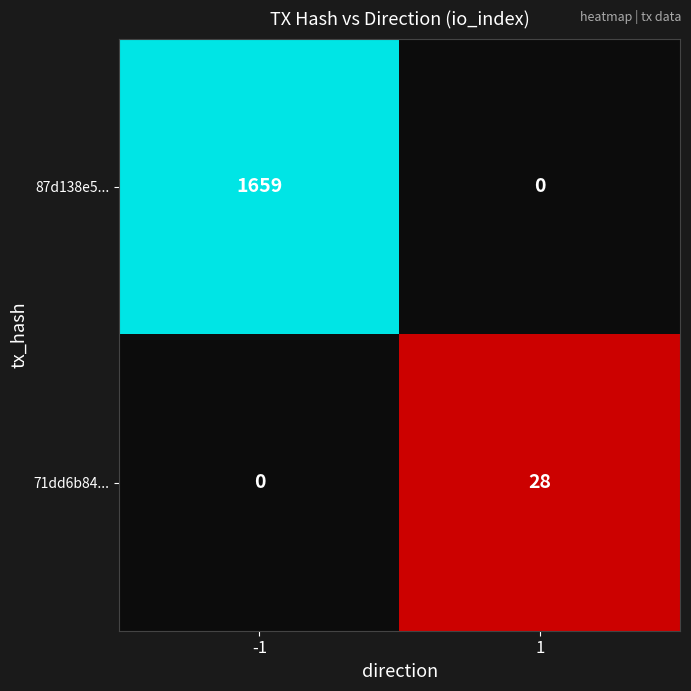

Which label corresponds to the largest value in the chart?

-1